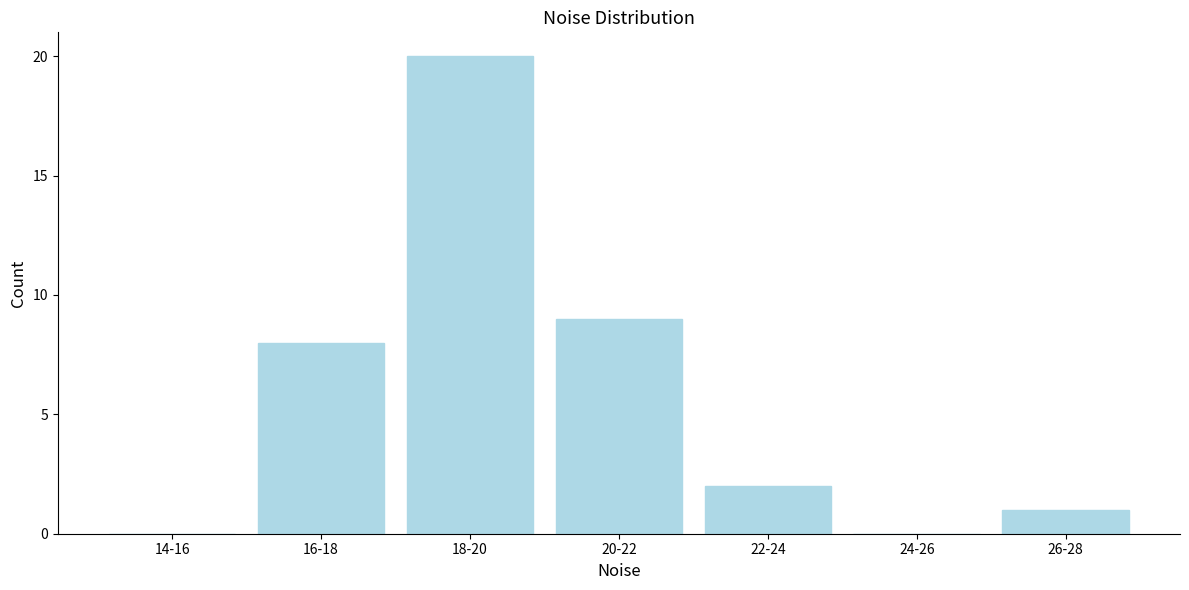

Reading left to right, list all the values displayed in this chart.

14-16=0	16-18=8	18-20=20	20-22=9	22-24=2	24-26=0	26-28=1